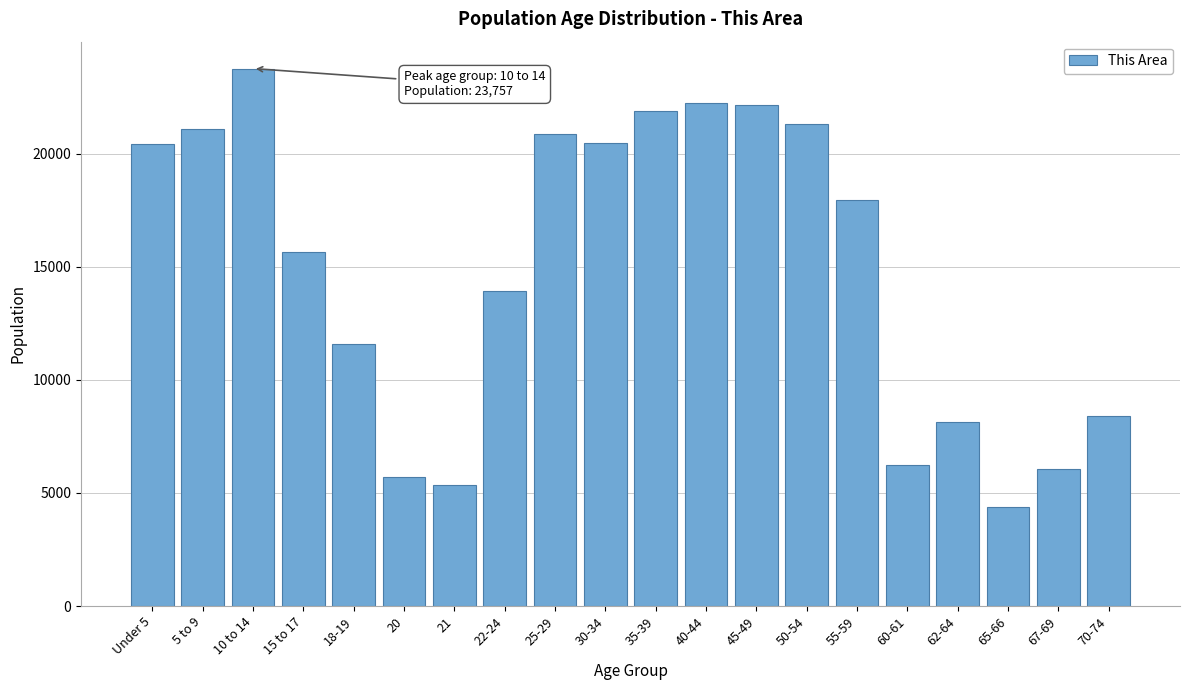

What is the value of the 14th bar from the left?

21305